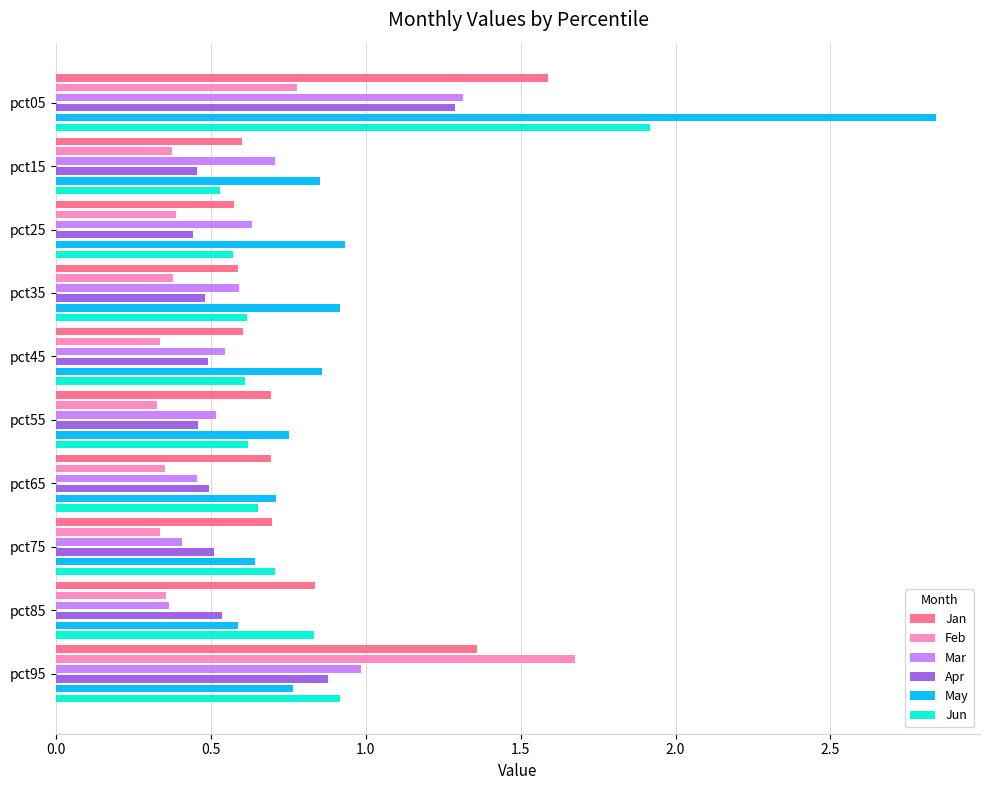

How many distinct data groups are displayed?

6